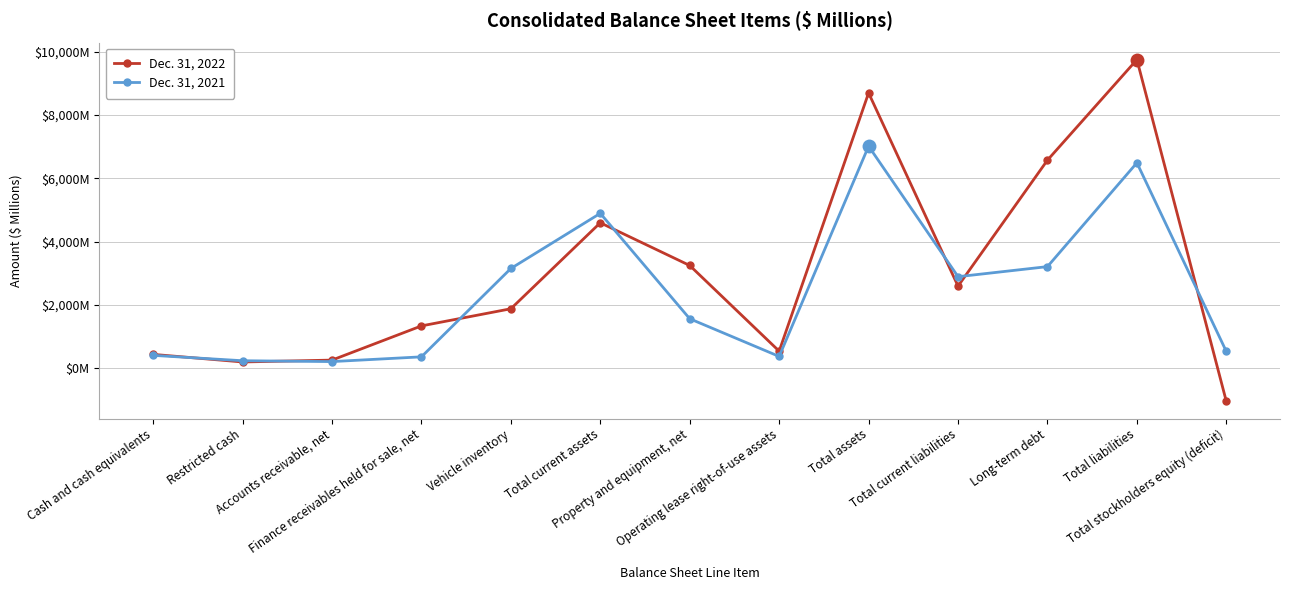

True or false: Dec. 31, 2021 has more than 0 interior local peaks.

True